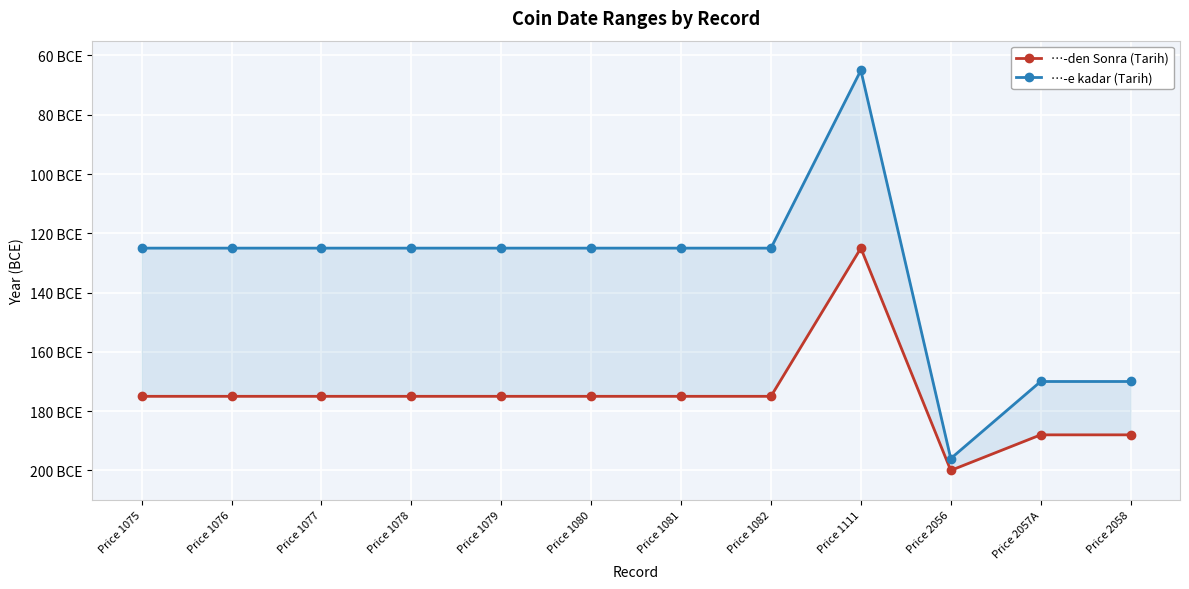

Between Price 1076 and Price 1081, which is larger?

Price 1076